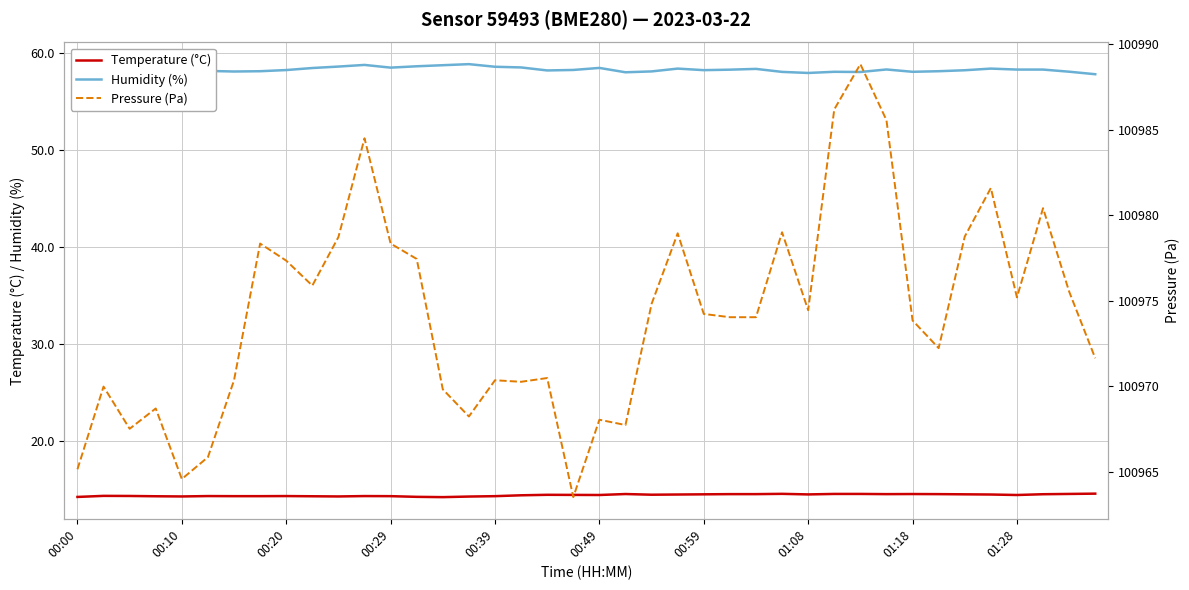

True or false: Humidity (%) has more than 1 points higher than both neighbors.

True